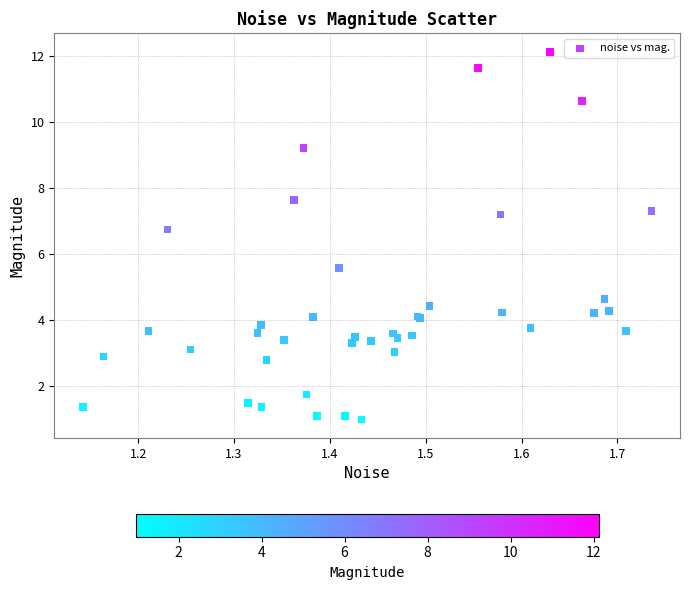

What Y value in the scatter plot is closest to 6?

5.6